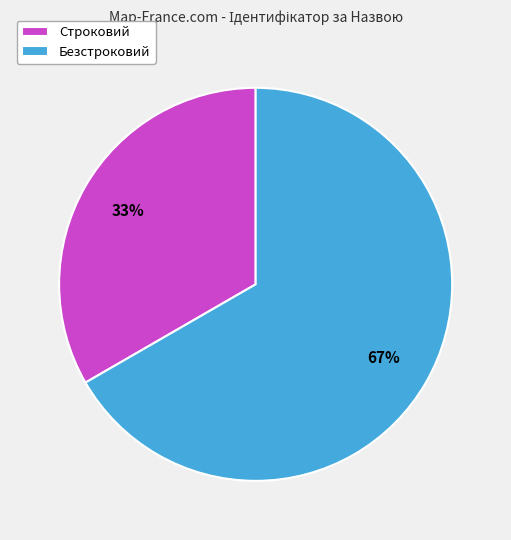

Between Строковий and Безстроковий, which is larger?

Безстроковий